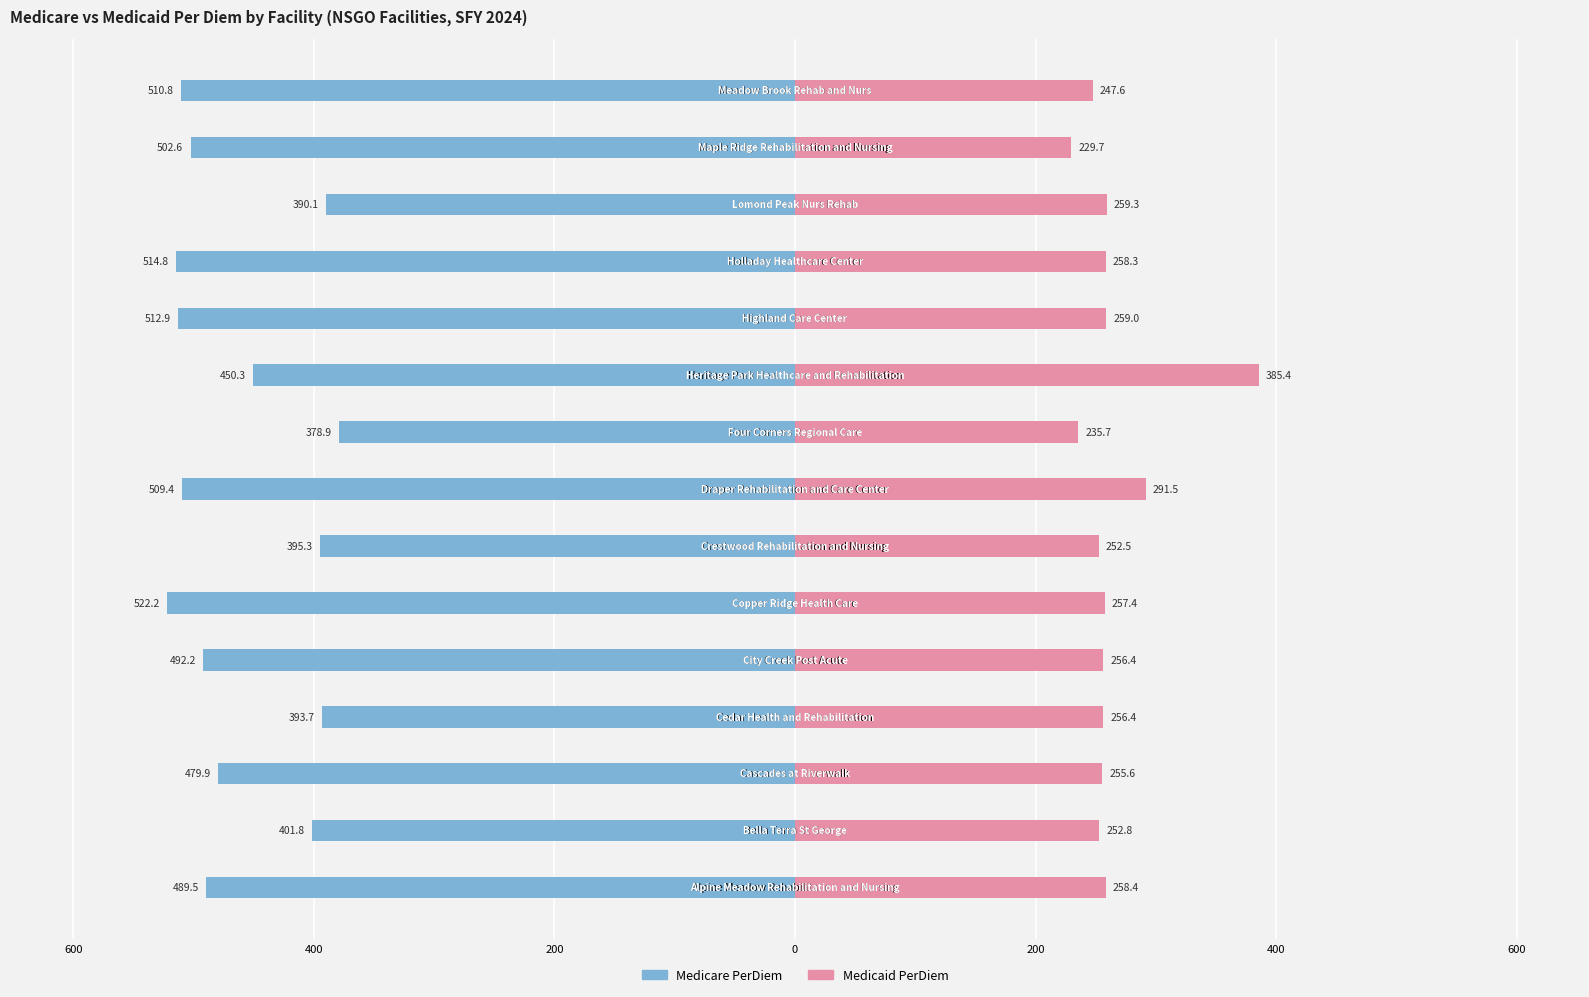

What is the average value of the Medicare PerDiem series?

-463.0